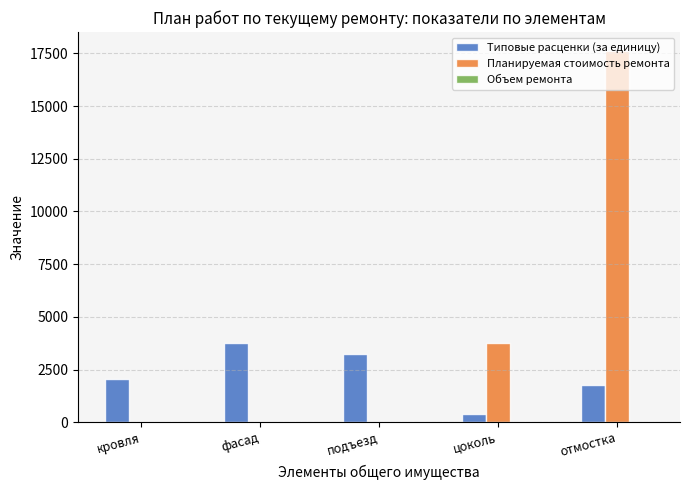

Which series has the largest total across all categories?

Планируемая стоимость ремонта